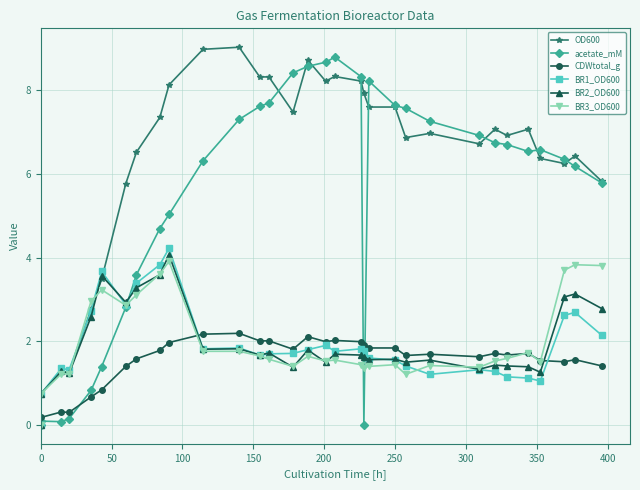

True or false: BR3_OD600 has more than 1 interior local peaks.

True